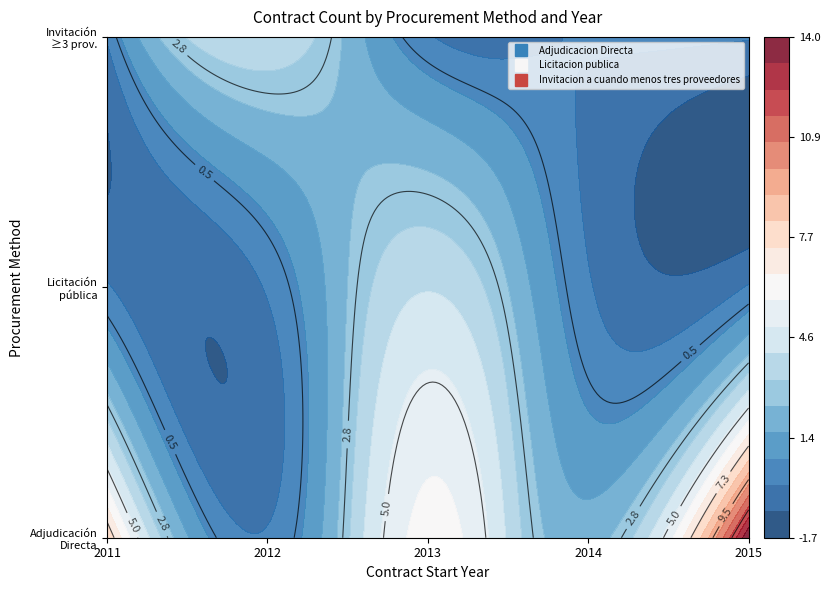

True or false: Licitacion publica has a value of 0 at 2015.

True